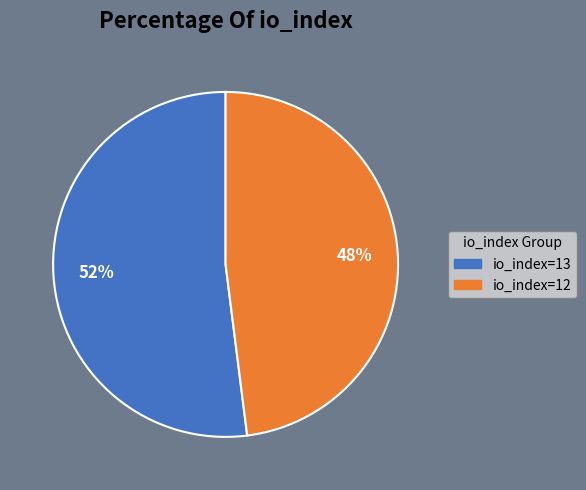

Do io_index=13 and io_index=12 together represent more than half of the pie?

Yes